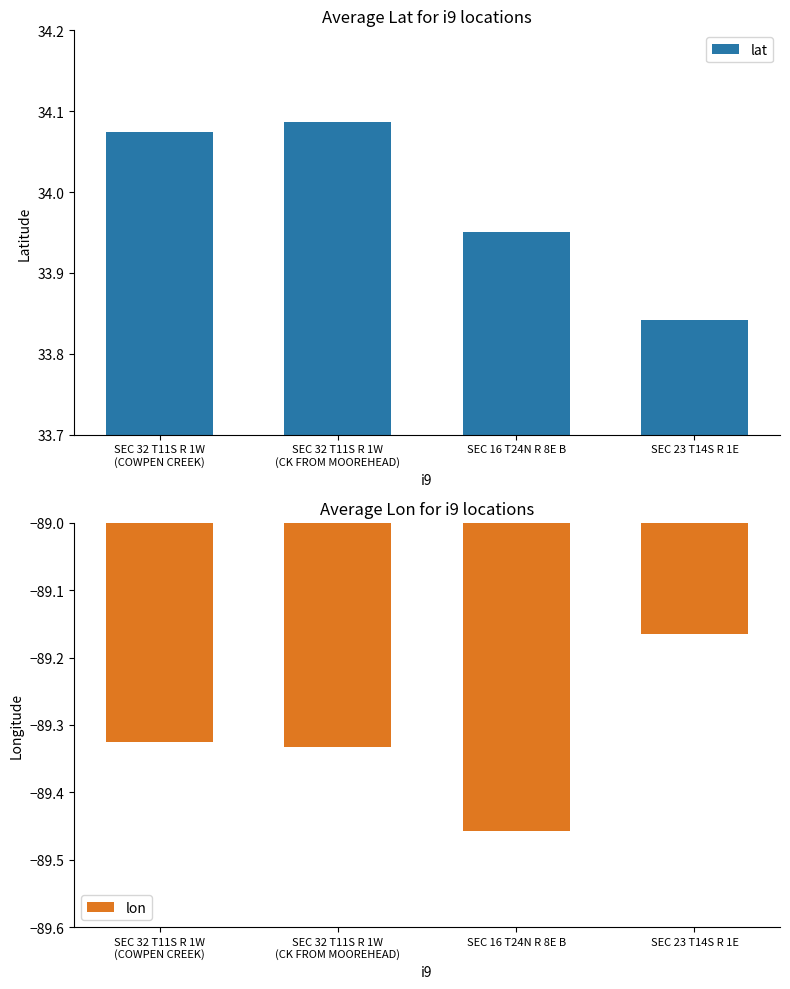

At which category does the chart reach its minimum across all series?

SEC 16 T24N R 8E B